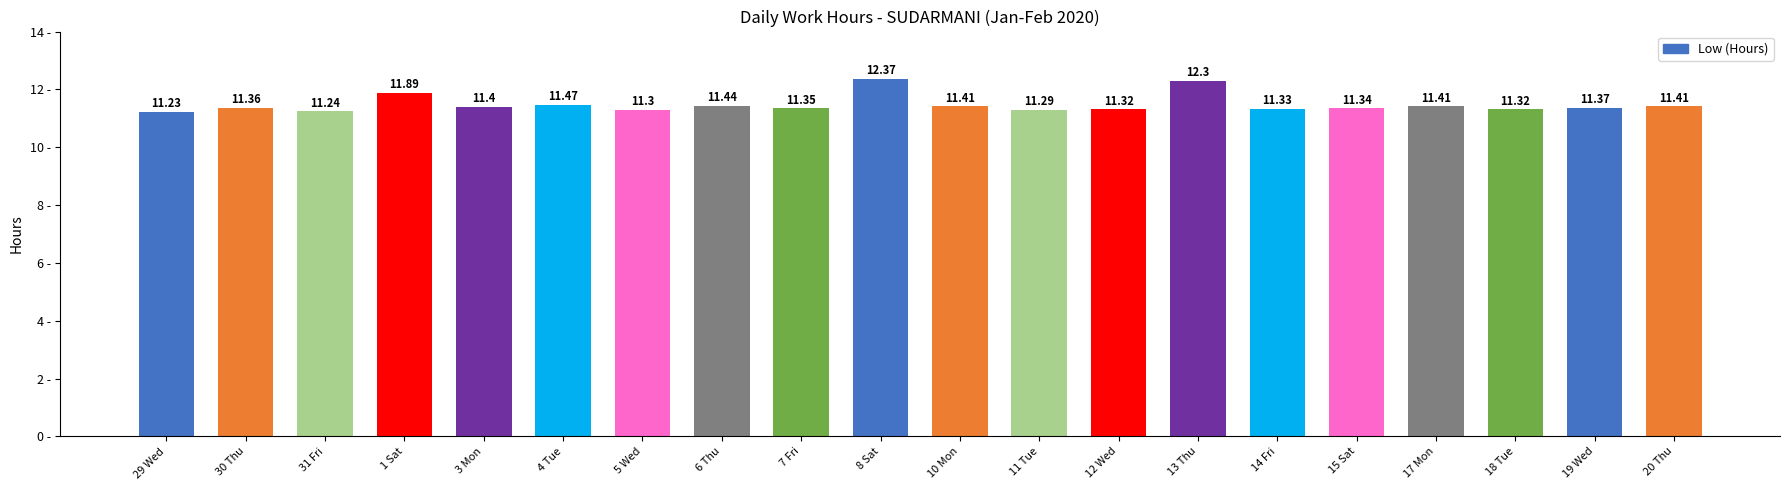

Which has a higher value, 4 Tue or 29 Wed?

4 Tue